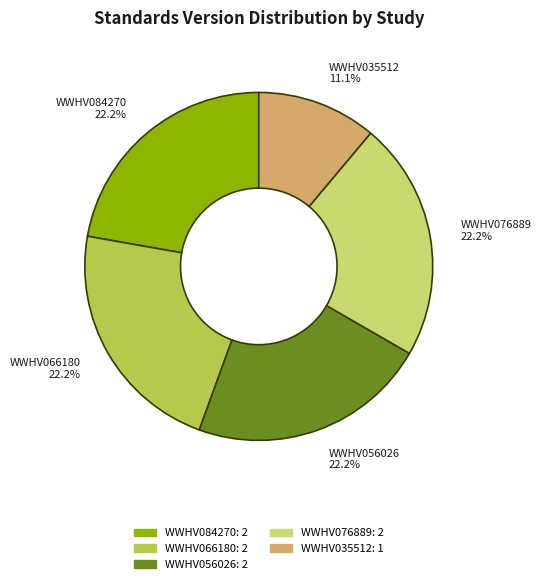

Is it true that WWHV066180 is 22% of the pie?

True